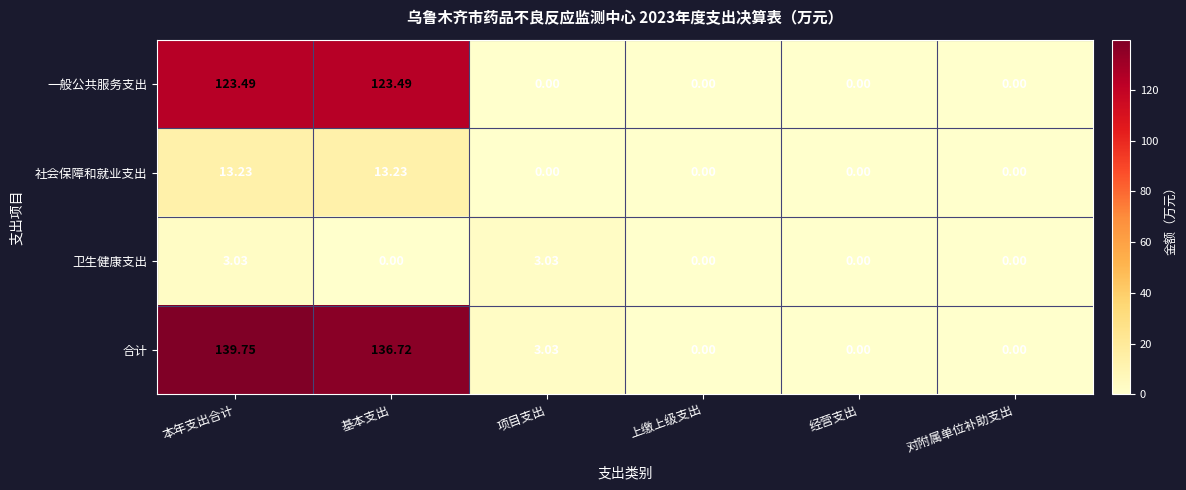

Rank the series by their maximum value, from lowest to highest.

卫生健康支出, 社会保障和就业支出, 一般公共服务支出, 合计